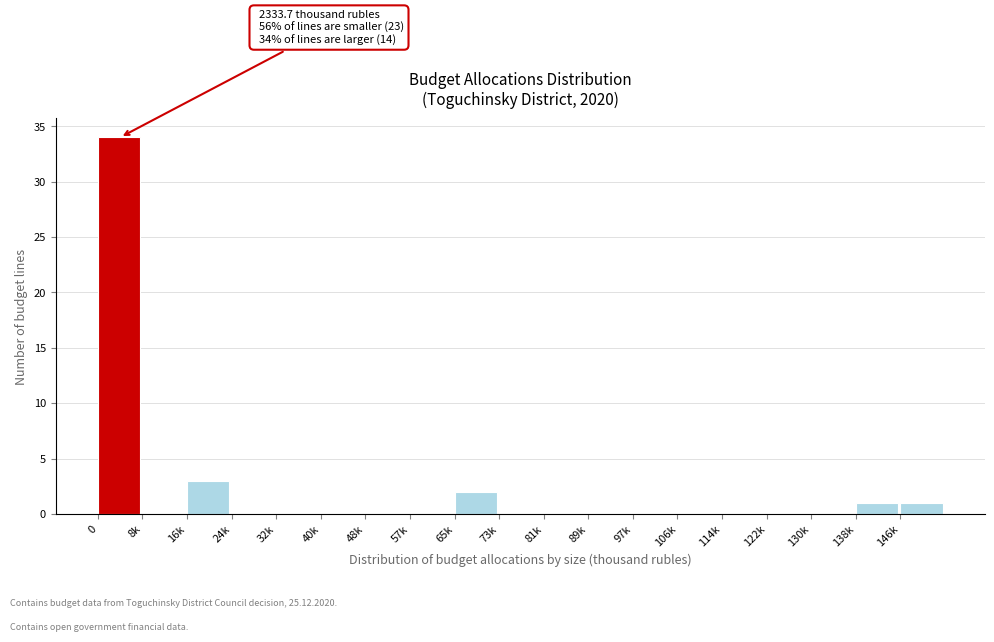

Reading left to right, transcribe all the data shown in this chart.

0=34	8k=0	16k=3	24k=0	32k=0	40k=0	48k=0	57k=0	65k=2	73k=0	81k=0	89k=0	97k=0	106k=0	114k=0	122k=0	130k=0	138k=1	146k=1